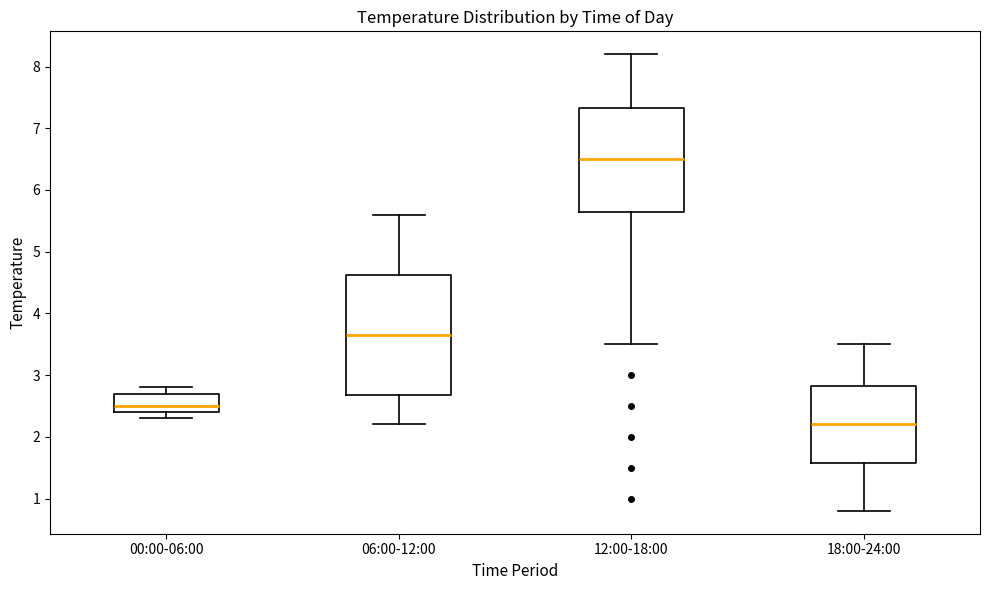

Which box's median line is the lowest?

18:00-24:00